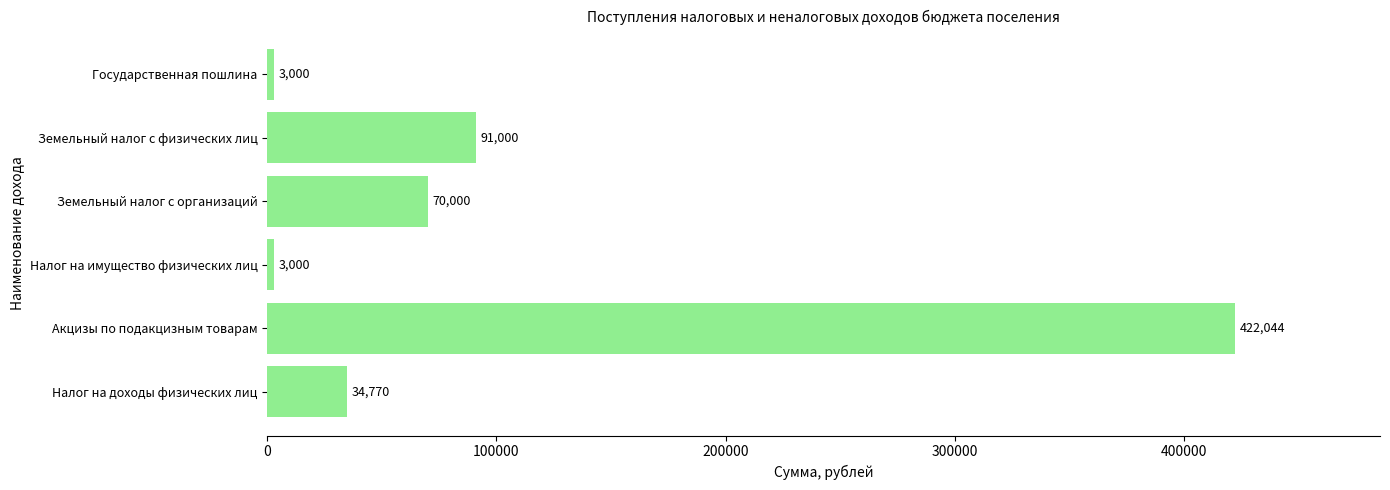

What is the minimum value shown in the chart?

3000